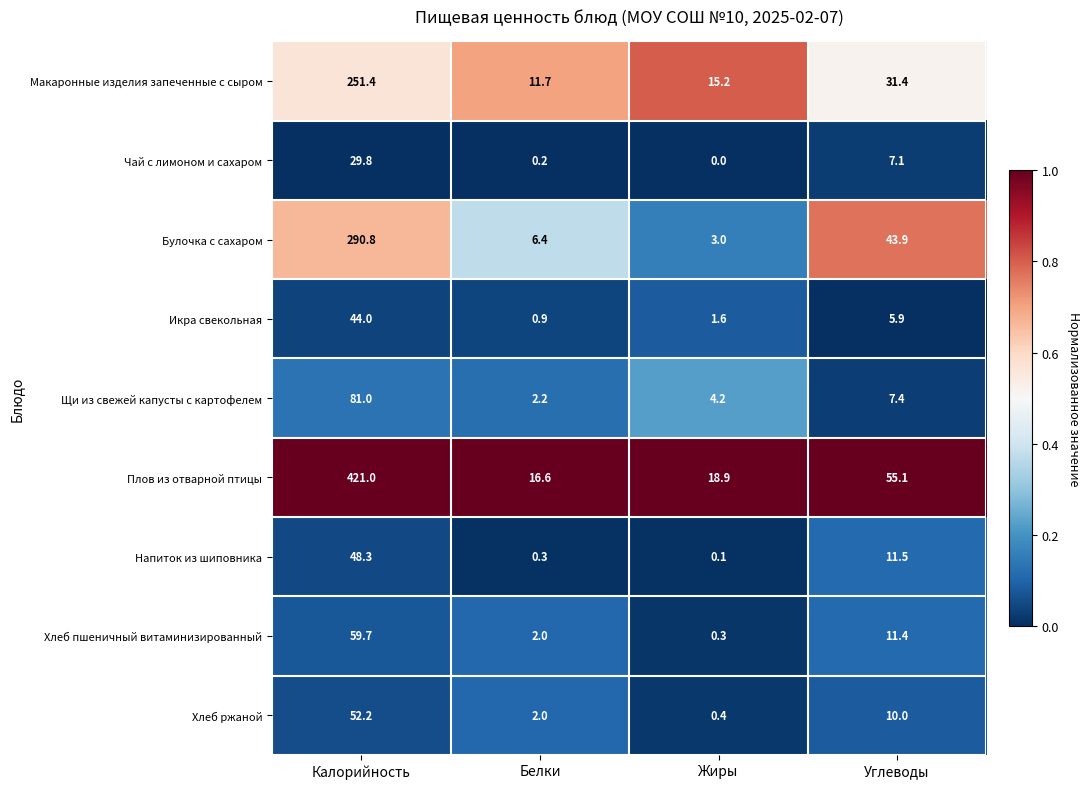

What is the spread (max minus min) of values at Жиры?

18.9